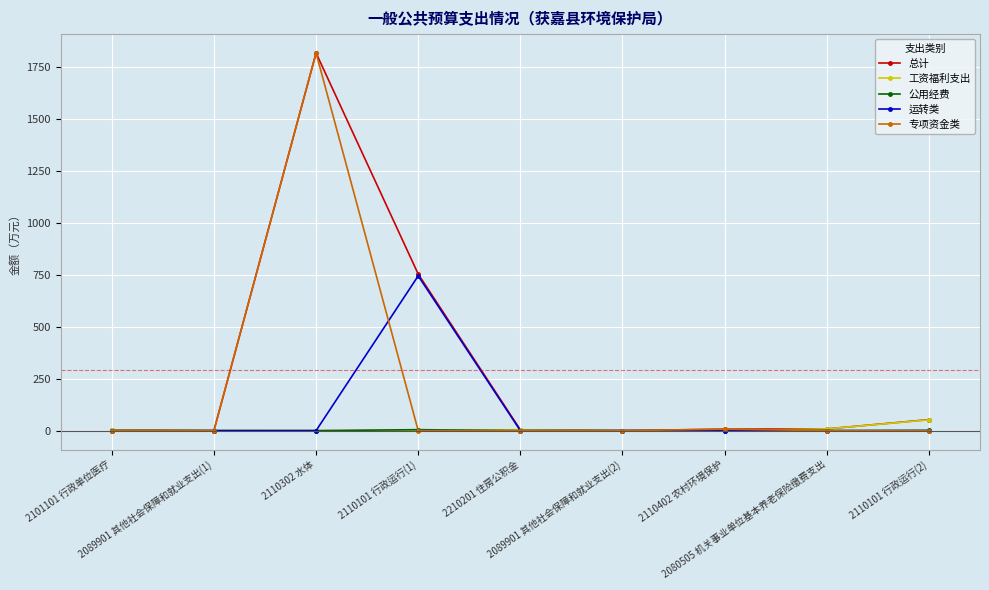

True or false: 总计 has more than 2 points higher than both neighbors.

False